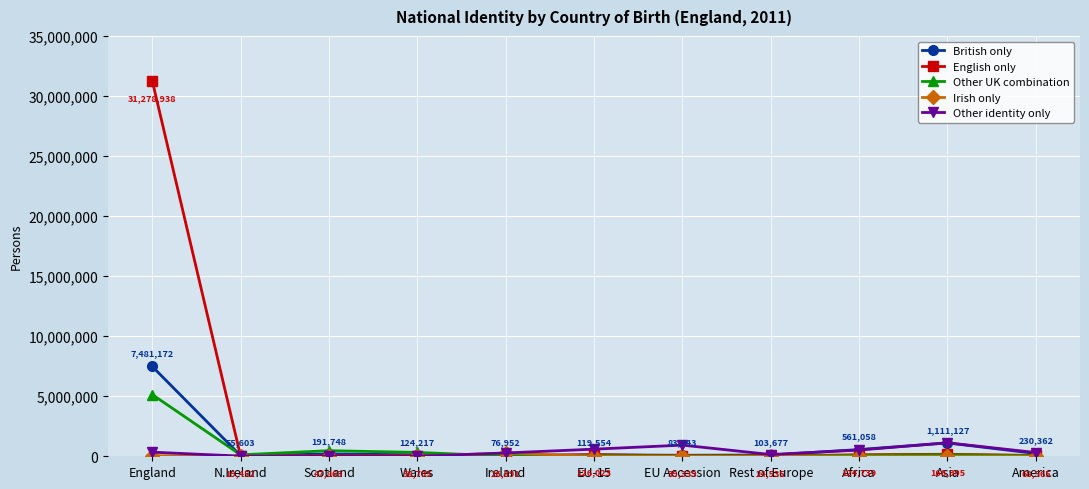

True or false: English only has a value of 14600510 at England.

False